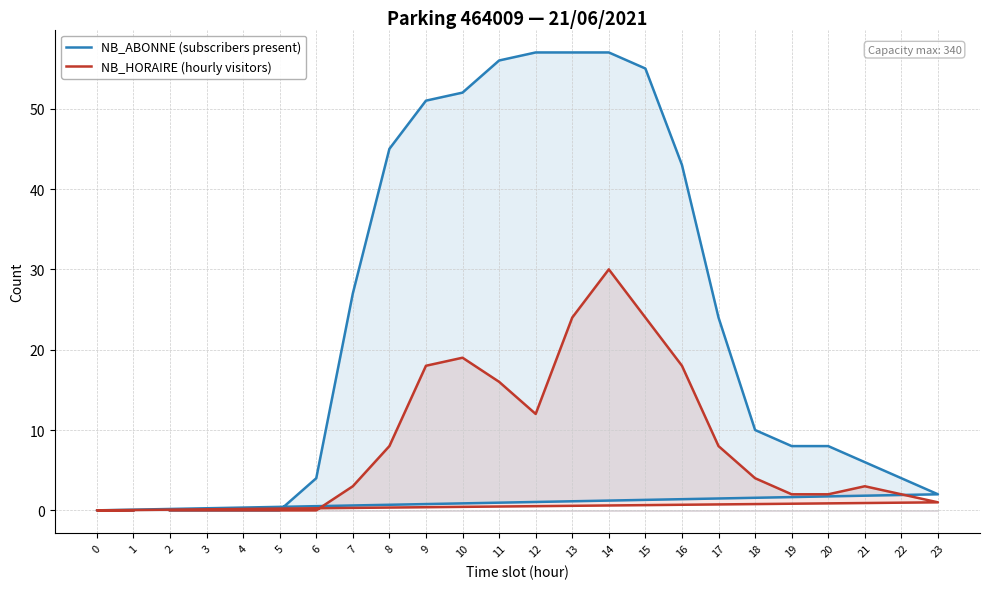

At which category does NB_HORAIRE (hourly visitors) reach its first local peak?

10